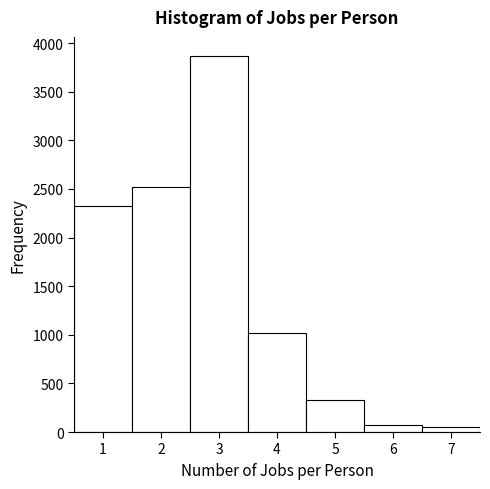

Reading left to right, transcribe this chart: for each bar, give the range it covers on the x-axis and its height. The values are not printed on the chart, so give them approximately, as read against the axis.

0.5 to 1.5: 2350
1.5 to 2.5: 2500
2.5 to 3.5: 3850
3.5 to 4.5: 1000
4.5 to 5.5: 350
5.5 to 6.5: 100
6.5 to 7.5: under 50